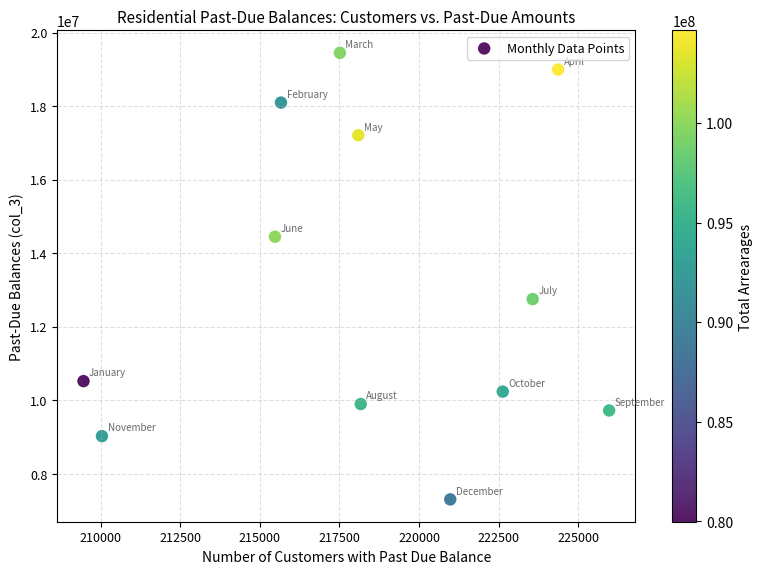

What Y value in the scatter plot is closest to 13375581?

12750328.8